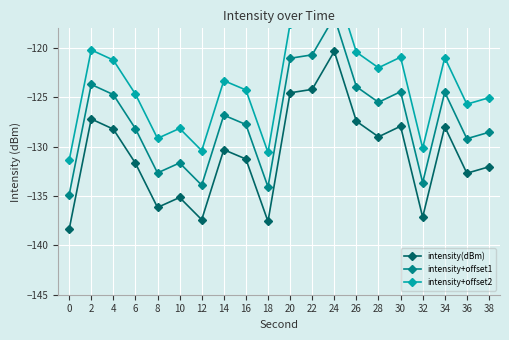

What is the lowest value of the intensity+offset1 series?

-134.9